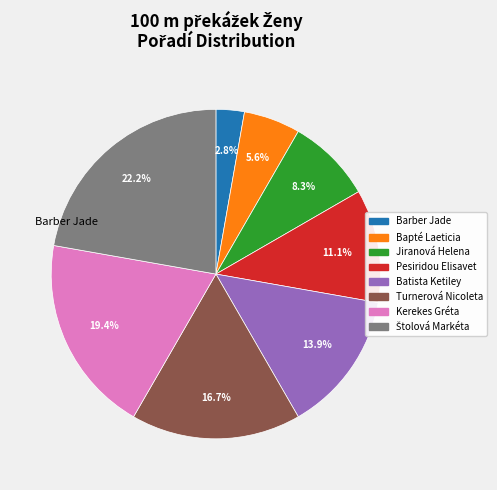

Does any single category account for the majority?

No